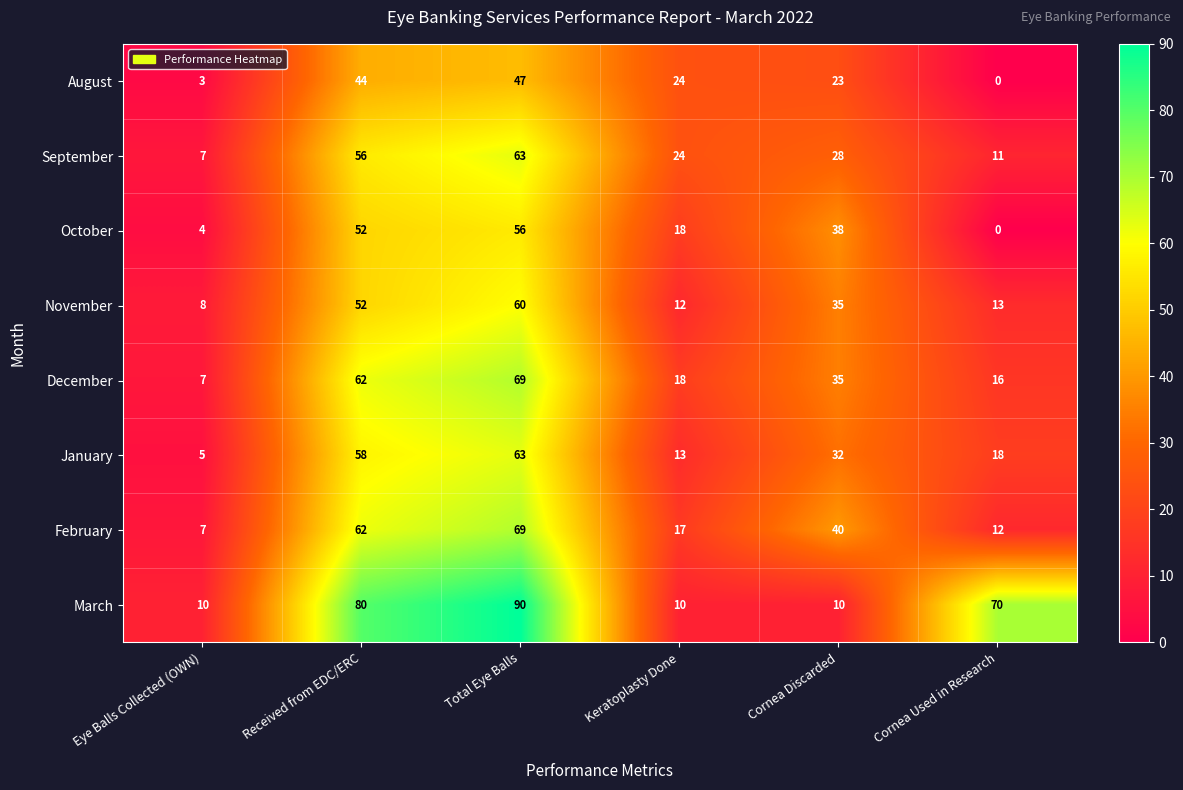

At which category does the chart reach its peak across all series?

Total Eye Balls